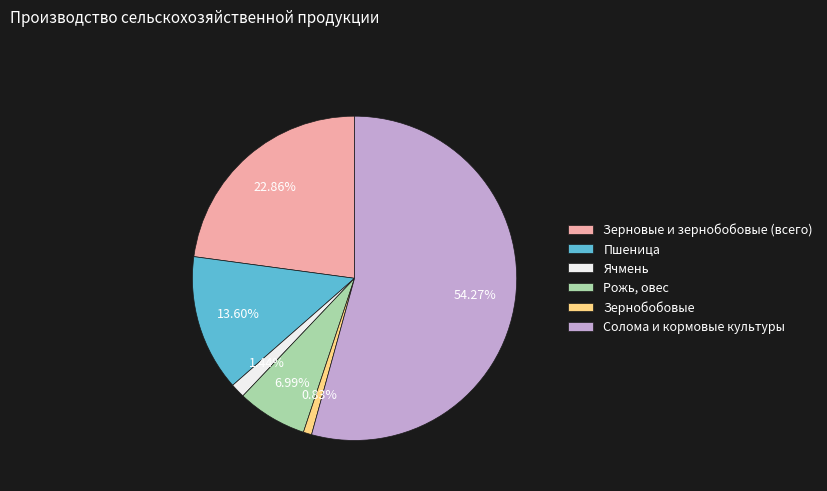

Which has a higher value, Зерновые и зернобобовые (всего) or Рожь, овес?

Зерновые и зернобобовые (всего)